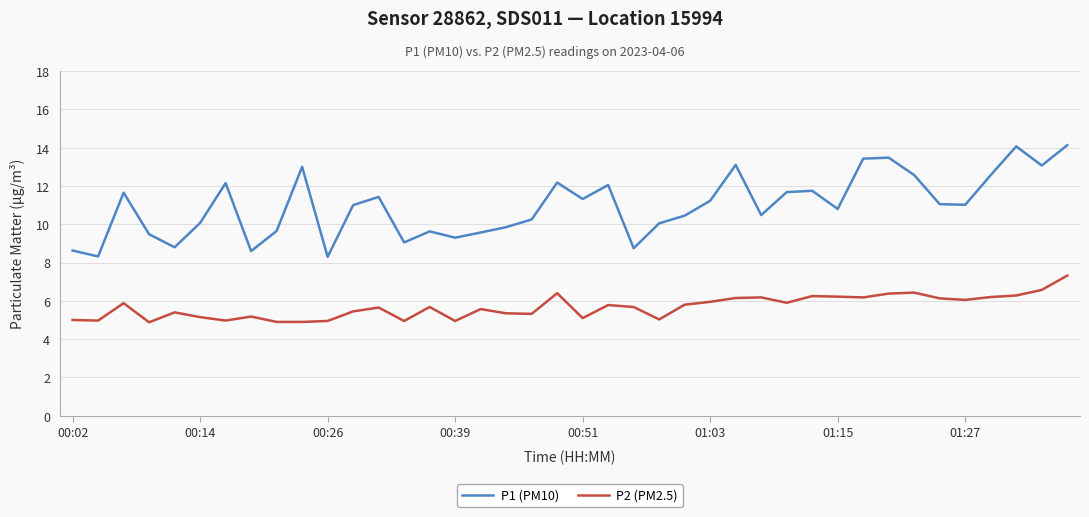

What is the difference between the maximum and minimum values in the P1 (PM10) series?

5.8